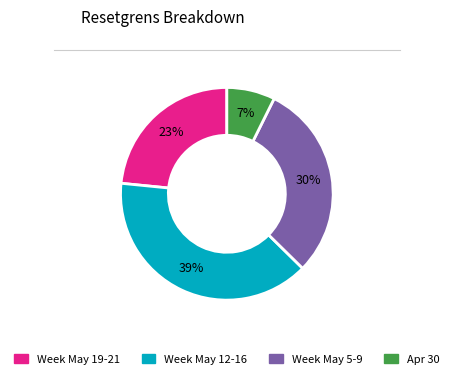

Does any single category account for the majority?

No